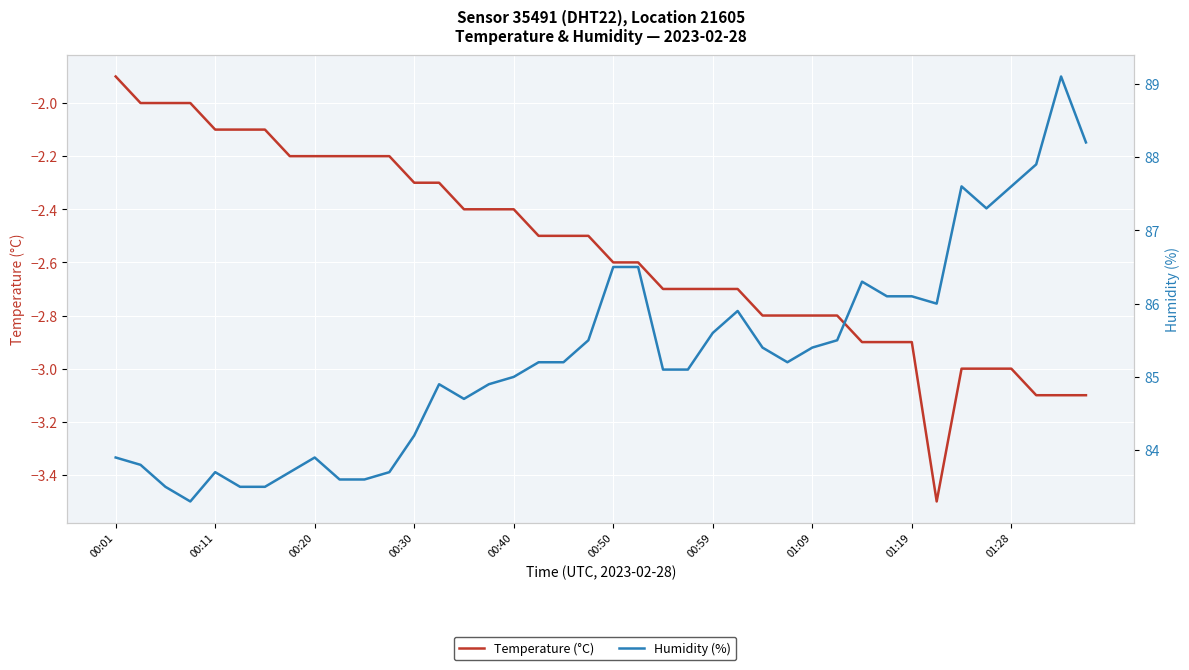

List the series in order of their peak value, highest first.

Humidity (%), Temperature (°C)